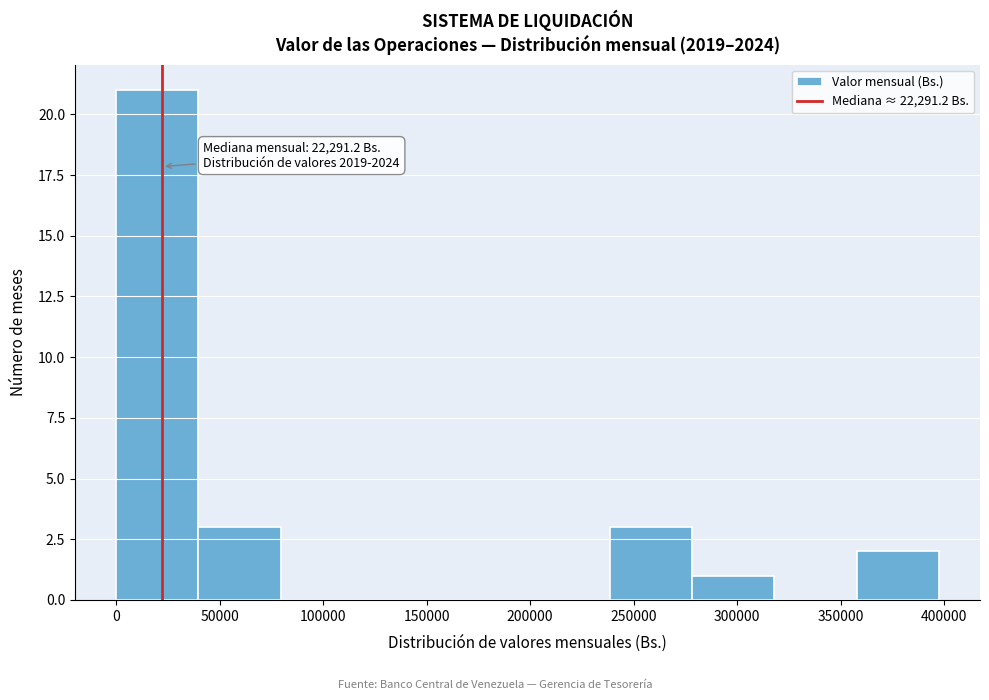

Over which range of the x-axis is the bar tallest?

0 to 40000